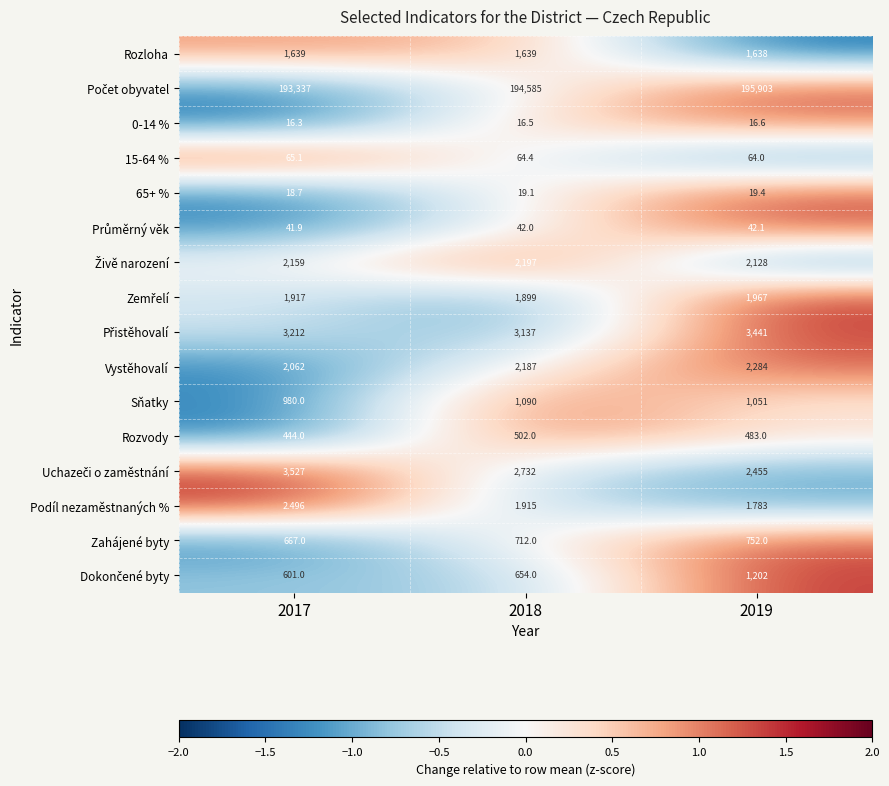

Is the value of Zahájené byty at 2019 greater than the value of Vystěhovalí at 2017?

No